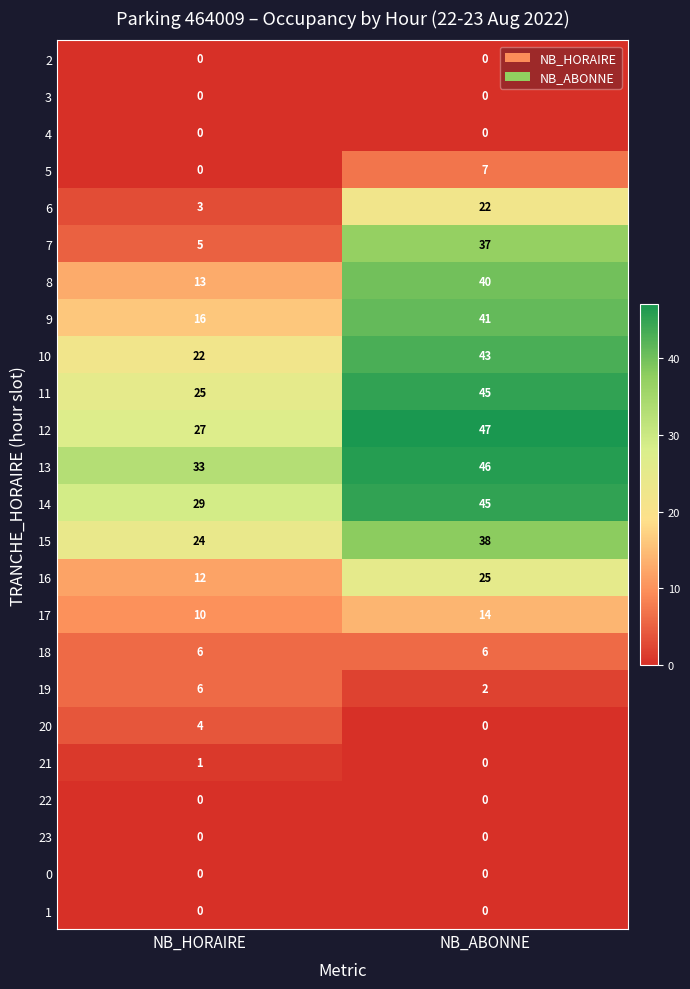

At which category is the sum across all series the highest?

NB_ABONNE